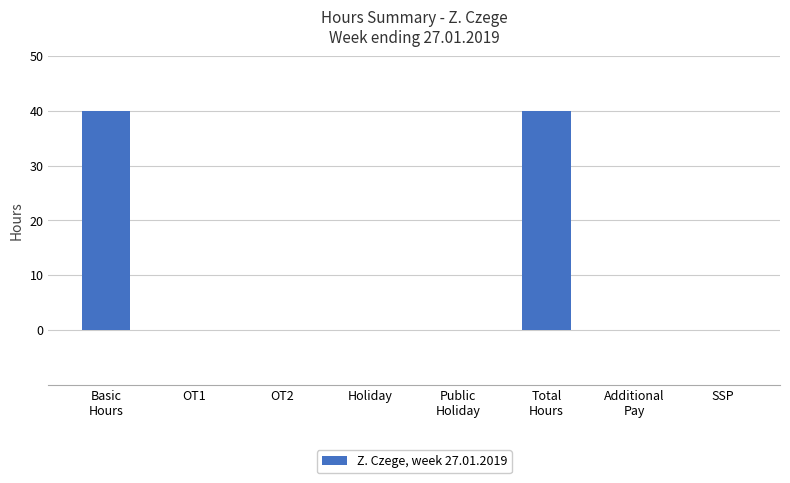

What is the sum of all values?

80